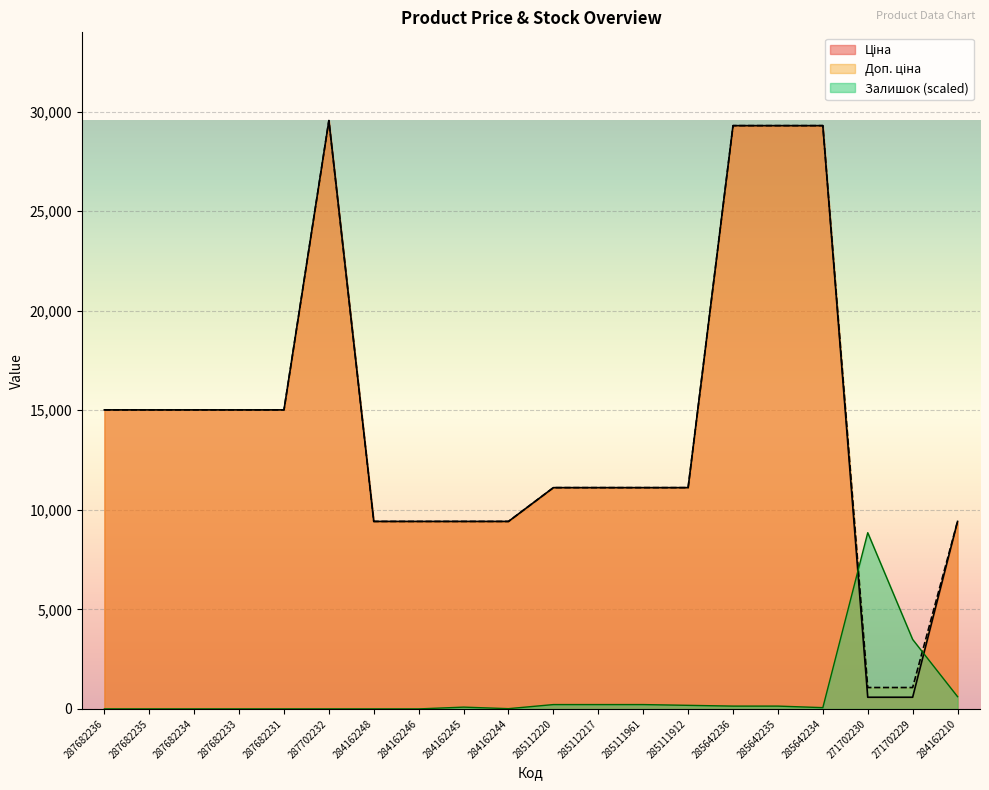

Reading left to right, extract all data points from this chart.

Ціна: 287682236=15019.2	287682235=15019.2	287682234=15019.2	287682233=15019.2	287682231=15019.2	287702232=29548.9	284162248=9416.9	284162246=9416.9	284162245=9416.9	284162244=9416.9	285112220=11113.6	285112217=11113.6	285111961=11113.6	285111912=11113.6	285642236=29294.9	285642235=29294.9	285642234=29294.9	271702230=586.0	271702229=586.0	284162210=9416.9
Доп. ціна: 287682236=15019.2	287682235=15019.2	287682234=15019.2	287682233=15019.2	287682231=15019.2	287702232=29548.9	284162248=9416.9	284162246=9416.9	284162245=9416.9	284162244=9416.9	285112220=11113.6	285112217=11113.6	285111961=11113.6	285111912=11113.6	285642236=29294.9	285642235=29294.9	285642234=29294.9	271702230=1074.5	271702229=1074.5	284162210=9416.9
Залишок: 287682236=0.0	287682235=0.0	287682234=0.0	287682233=0.0	287682231=0.0	287702232=0.0	284162248=0.0	284162246=0.0	284162245=89.8	284162244=12.8	285112220=218.1	285112217=218.1	285111961=218.1	285111912=179.6	285642236=141.1	285642235=141.1	285642234=64.1	271702230=8851.9	271702229=3489.4	284162210=615.8